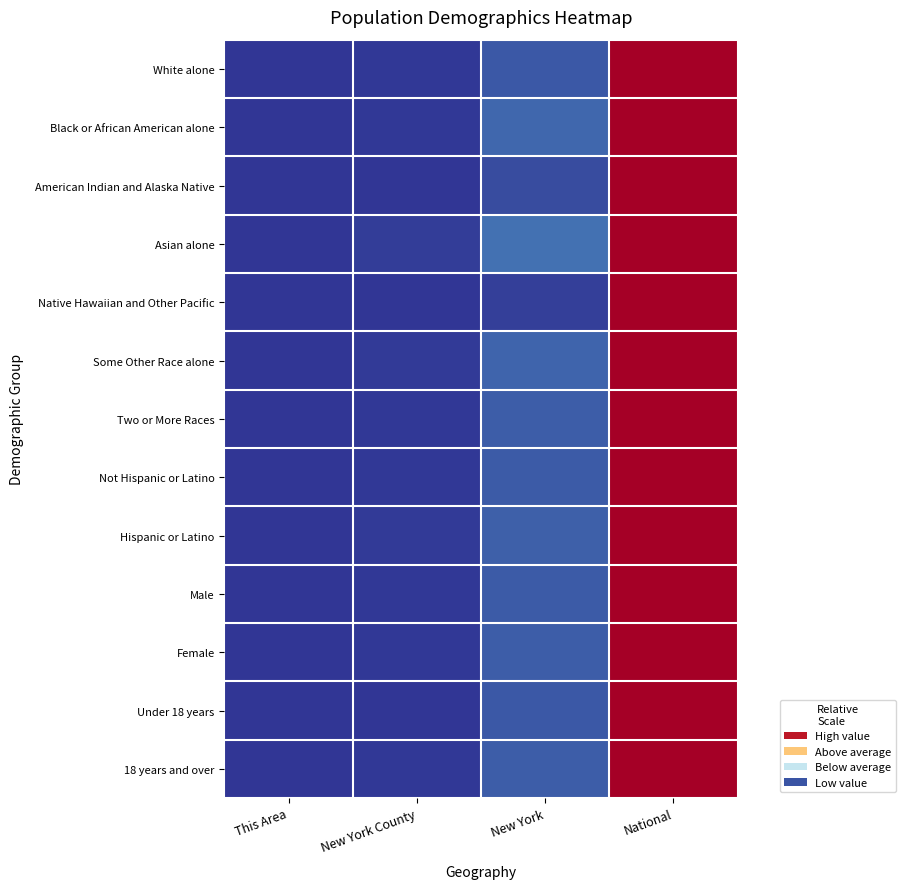

Reading right to left, list all the values displayed in this chart.

White alone: National=1.0	New York=0.1	New York County=0.0	This Area=0.0
Black or African American alone: National=1.0	New York=0.1	New York County=0.0	This Area=0.0
American Indian and Alaska Native: National=1.0	New York=0.0	New York County=0.0	This Area=0.0
Asian alone: National=1.0	New York=0.1	New York County=0.0	This Area=0.0
Native Hawaiian and Other Pacific: National=1.0	New York=0.0	New York County=0.0	This Area=0.0
Some Other Race alone: National=1.0	New York=0.1	New York County=0.0	This Area=0.0
Two or More Races: National=1.0	New York=0.1	New York County=0.0	This Area=0.0
Not Hispanic or Latino: National=1.0	New York=0.1	New York County=0.0	This Area=0.0
Hispanic or Latino: National=1.0	New York=0.1	New York County=0.0	This Area=0.0
Male: National=1.0	New York=0.1	New York County=0.0	This Area=0.0
Female: National=1.0	New York=0.1	New York County=0.0	This Area=0.0
Under 18 years: National=1.0	New York=0.1	New York County=0.0	This Area=0.0
18 years and over: National=1.0	New York=0.1	New York County=0.0	This Area=0.0